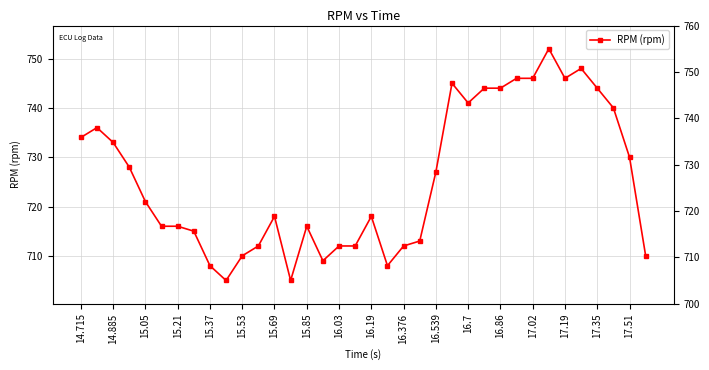

True or false: the data shows 1220 at 27.

False